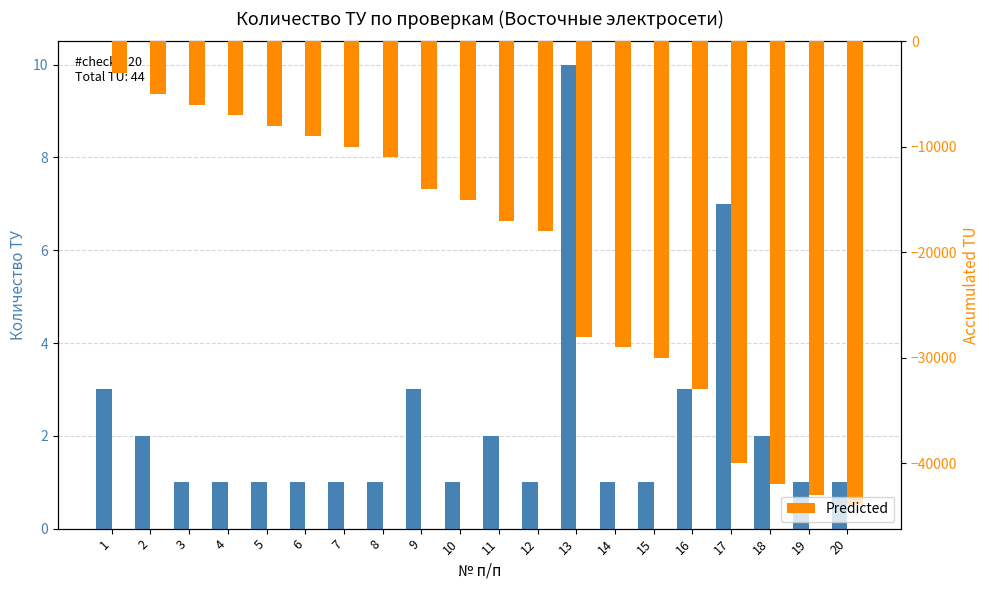

Rank the series at 16 from lowest to highest value.

Predicted, Real Values